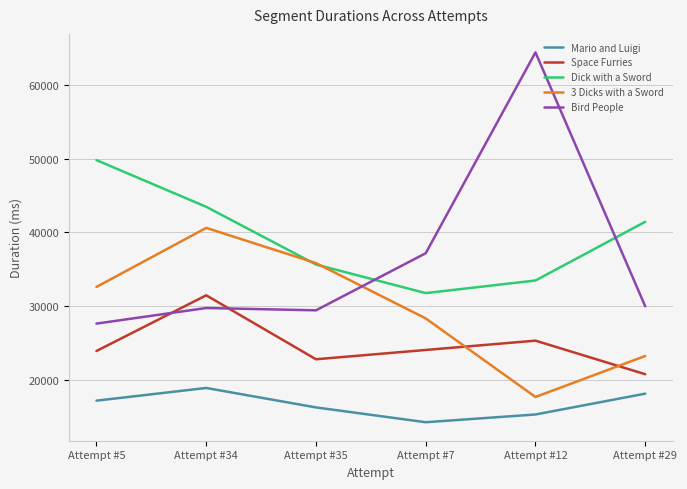

At which label does Space Furries reach its minimum?

Attempt #29